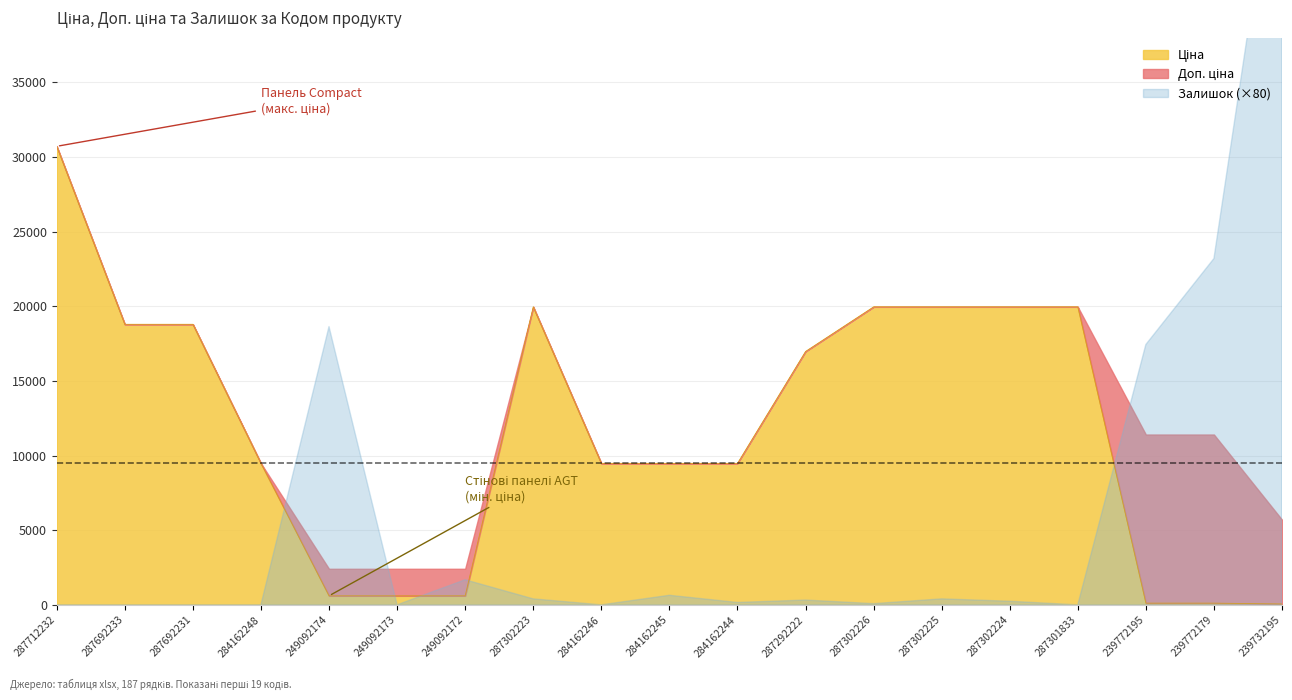

True or false: Ціна and Залишок cross at least once.

True